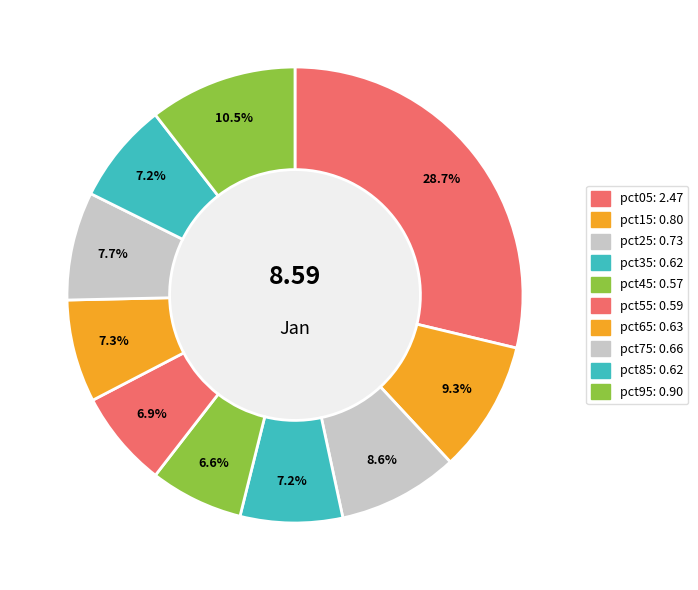

To the nearest percent, what portion does pct85 represent?

7%